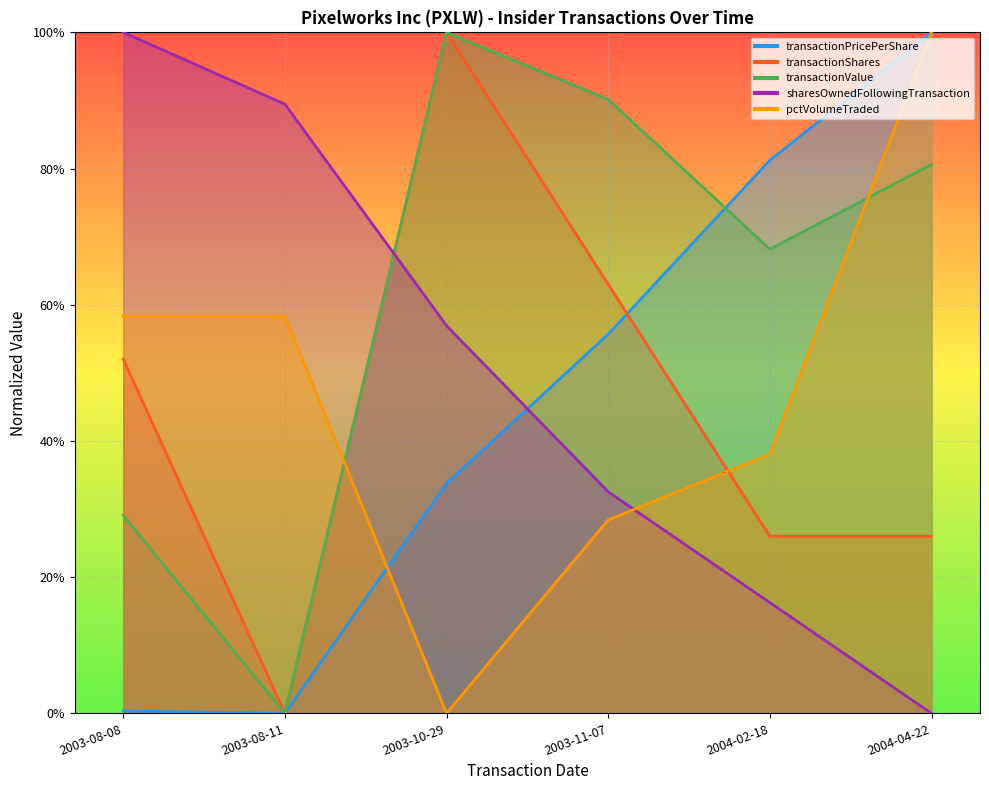

In transactionShares, how many points are higher than both neighbors (excluding endpoints)?

1